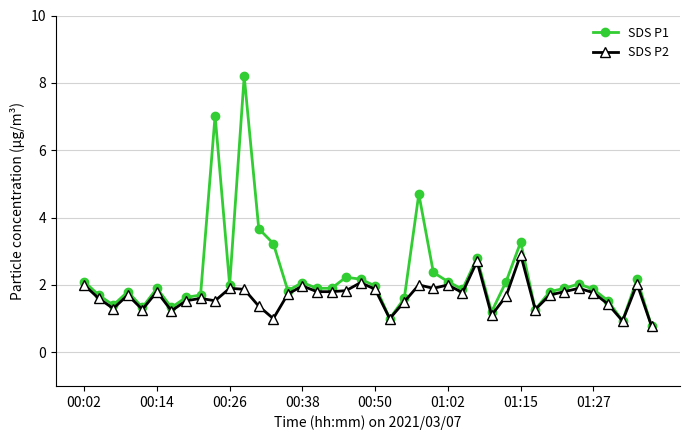

True or false: SDS P2 has more than 2 interior local peaks.

True